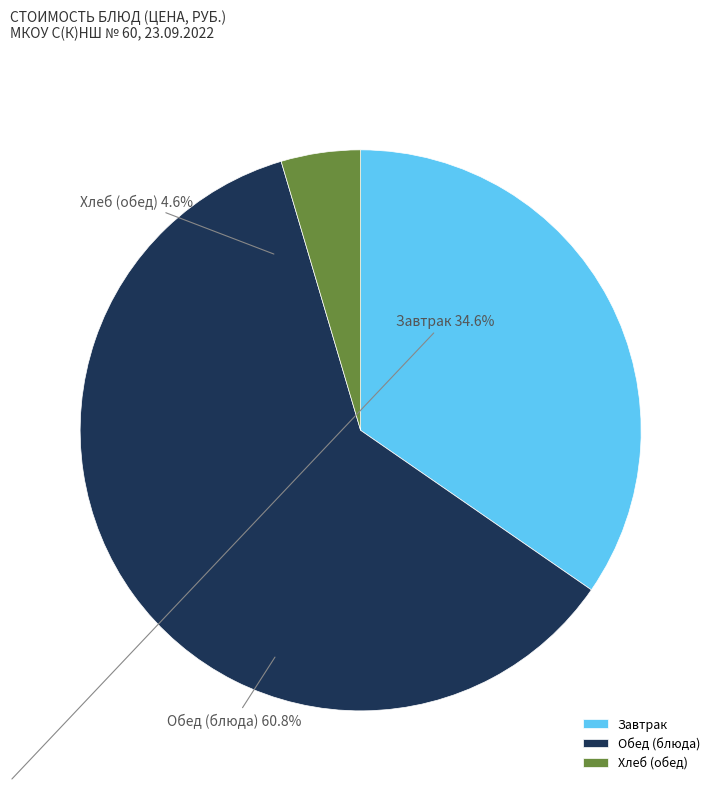

What is the majority slice?

Обед (блюда)